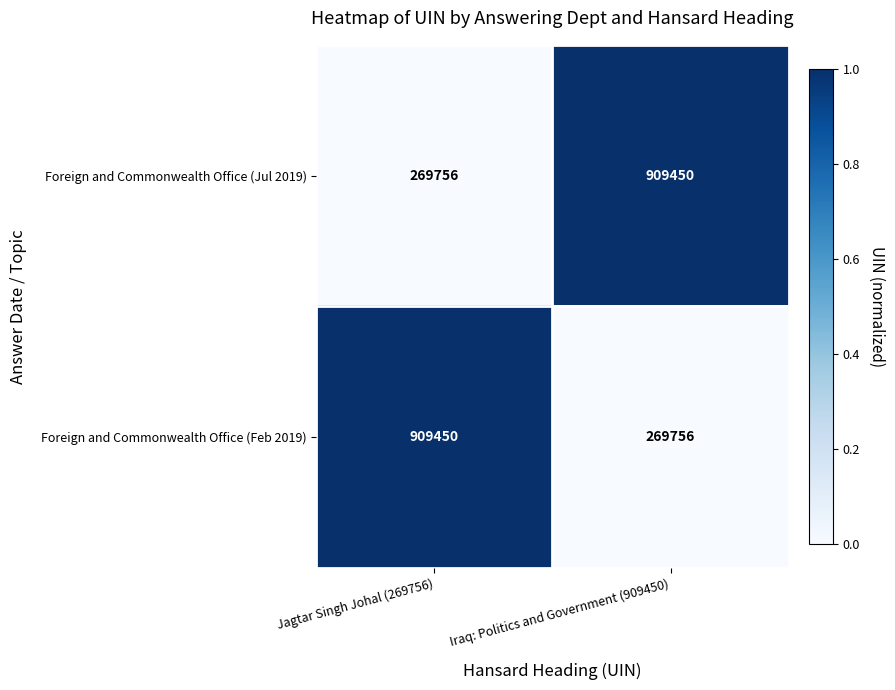

What is the smallest value displayed?

269756